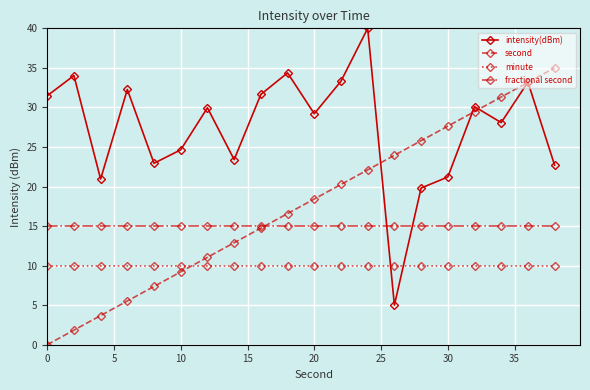

True or false: second and fractional second cross at least once.

True